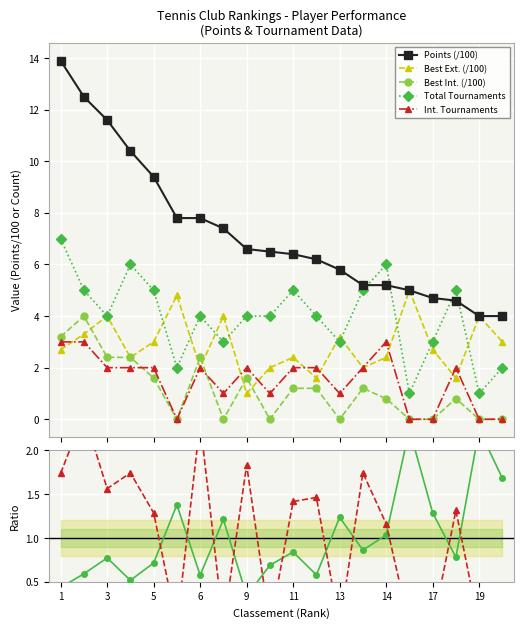

True or false: Best Int. (/100) and Points (/100) intersect in this chart.

False